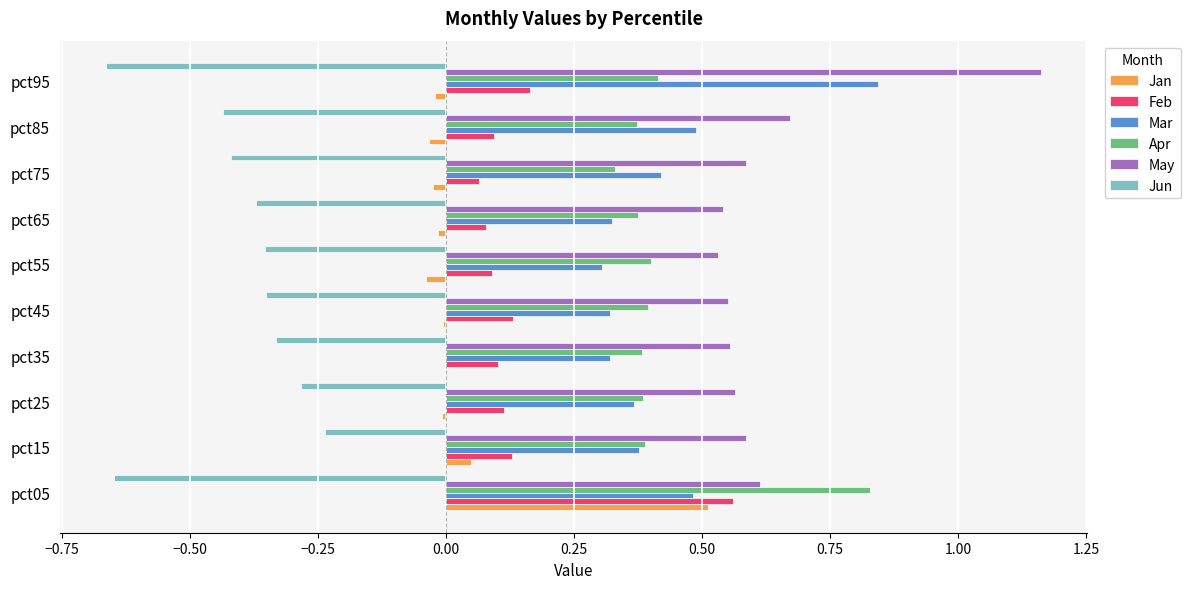

Which label corresponds to the largest value in the chart?

pct95